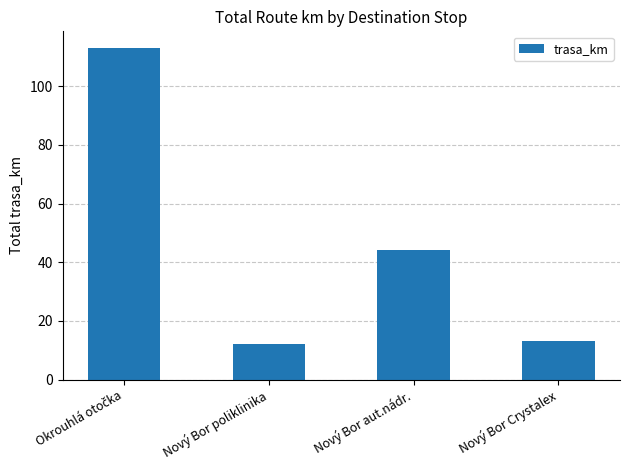

What is the minimum value shown in the chart?

12